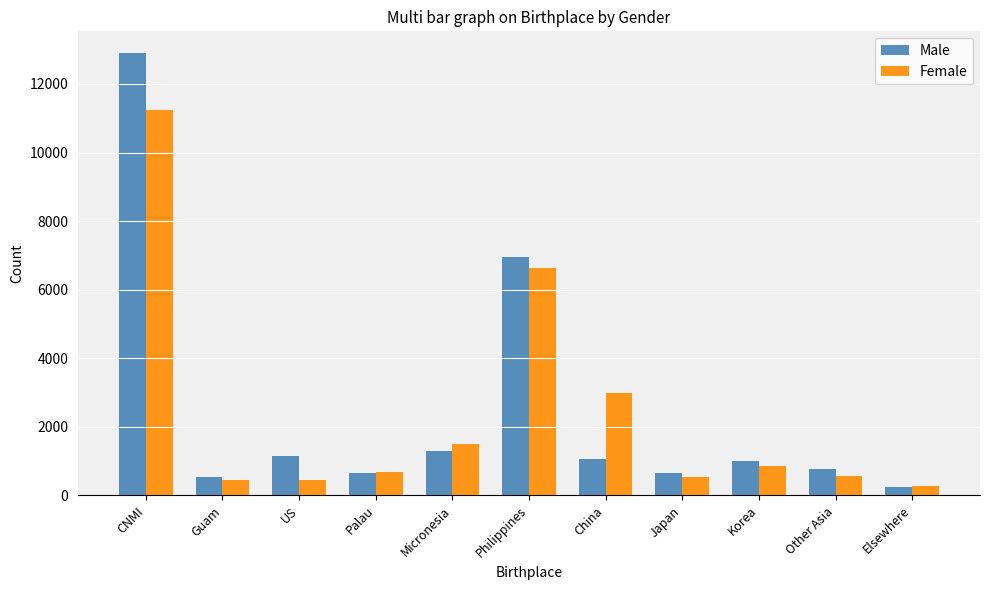

What is the difference between the highest and lowest values at China?

1927